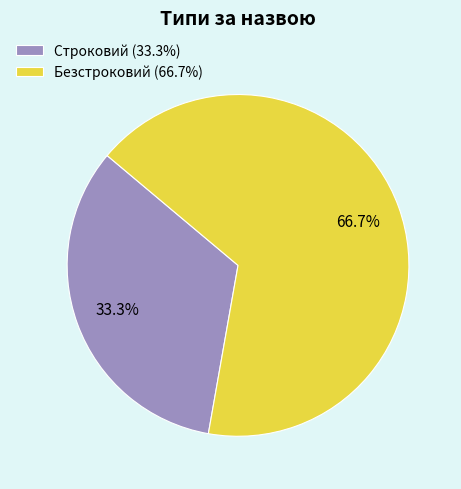

The Строковий slice represents 33% of the pie. True or false?

True